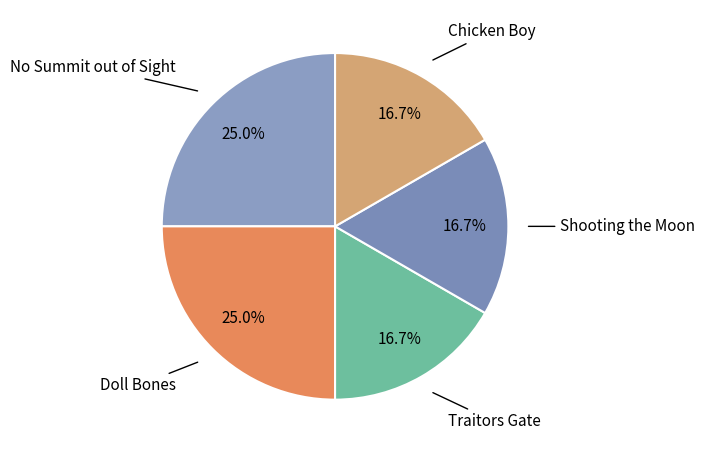

What percentage is the Traitors Gate slice, to the nearest percent?

17%